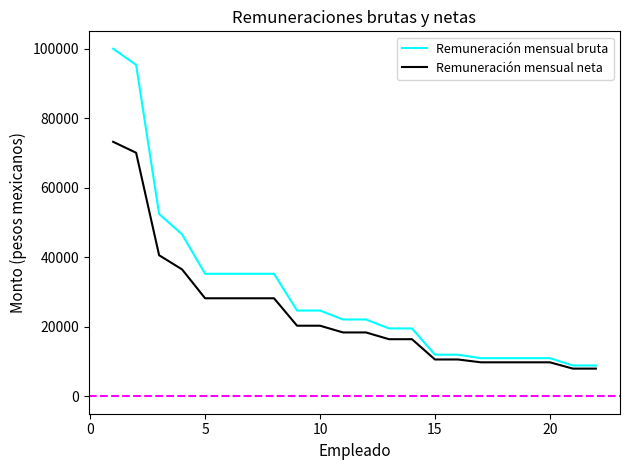

Which series has the largest range (max minus min)?

Remuneración mensual bruta